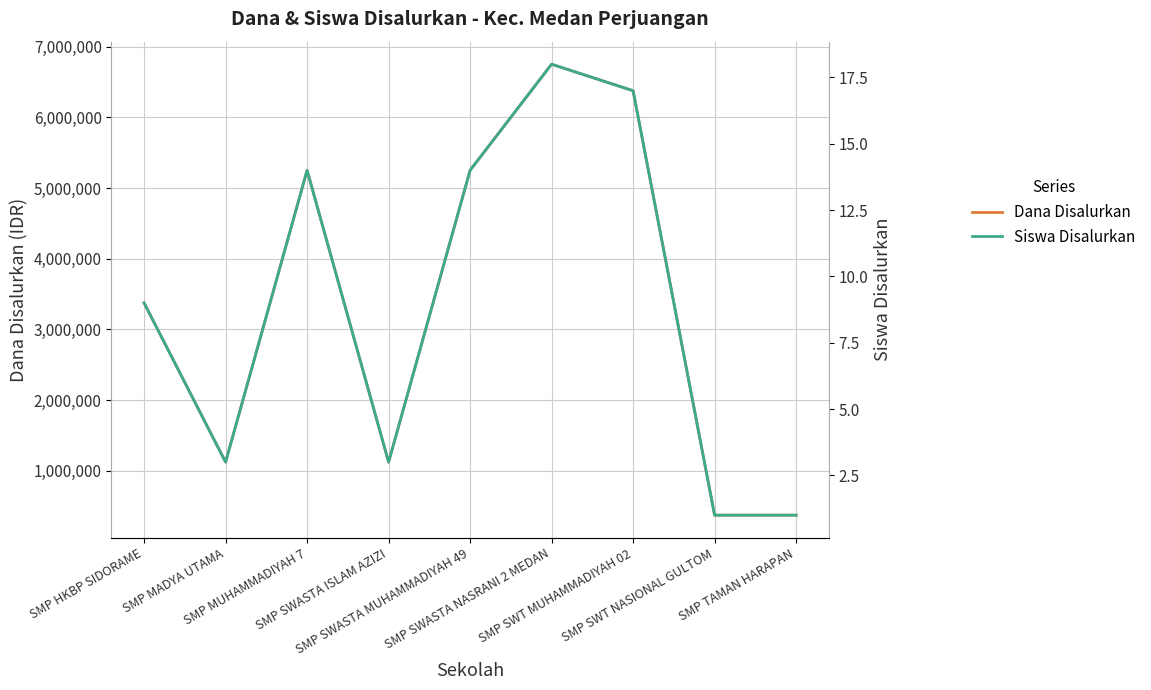

True or false: Dana Disalurkan has a value of 5296668 at SMP HKBP SIDORAME.

False